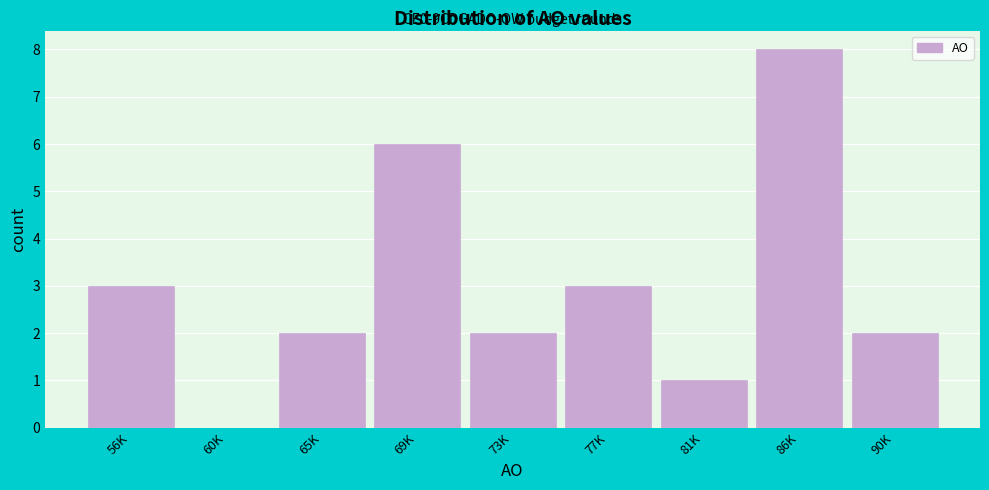

Reading left to right, extract all data points from this chart.

56K=3	60K=0	65K=2	69K=6	73K=2	77K=3	81K=1	86K=8	90K=2